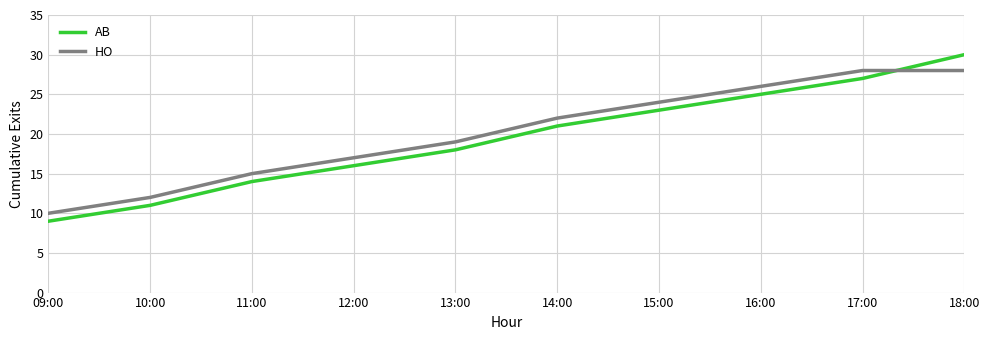

The AB series shows 23 at 15:00. True or false?

True